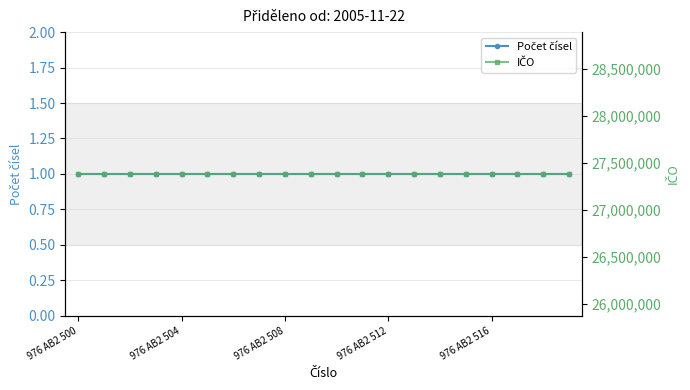

Is it true that Počet čísel equals 1 at 10?

True